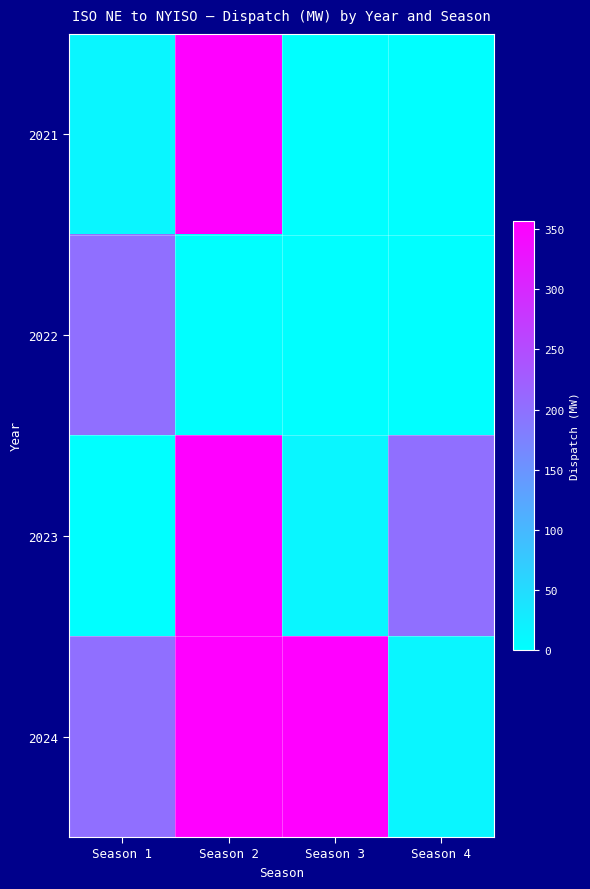

Reading left to right, transcribe all the data shown in this chart.

2021: Season 1=13.5	Season 2=356.8	Season 3=0.0	Season 4=0.0
2022: Season 1=201.0	Season 2=0.0	Season 3=0.0	Season 4=0.0
2023: Season 1=0.0	Season 2=356.8	Season 3=13.5	Season 4=201.0
2024: Season 1=201.0	Season 2=356.8	Season 3=356.8	Season 4=13.5